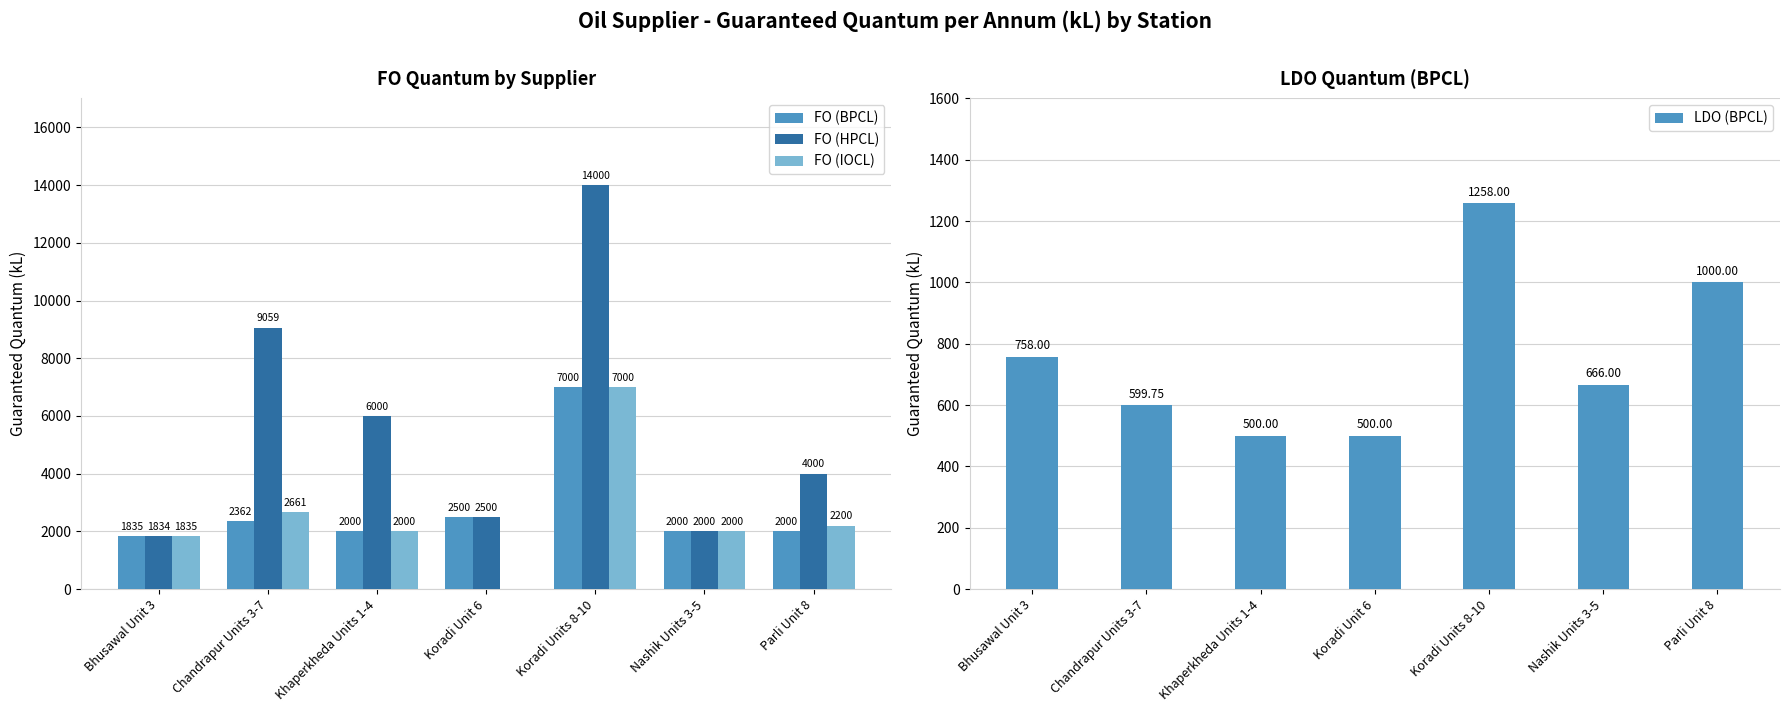

What is the difference between the maximum and minimum values in the FO (BPCL) series?

5165.0